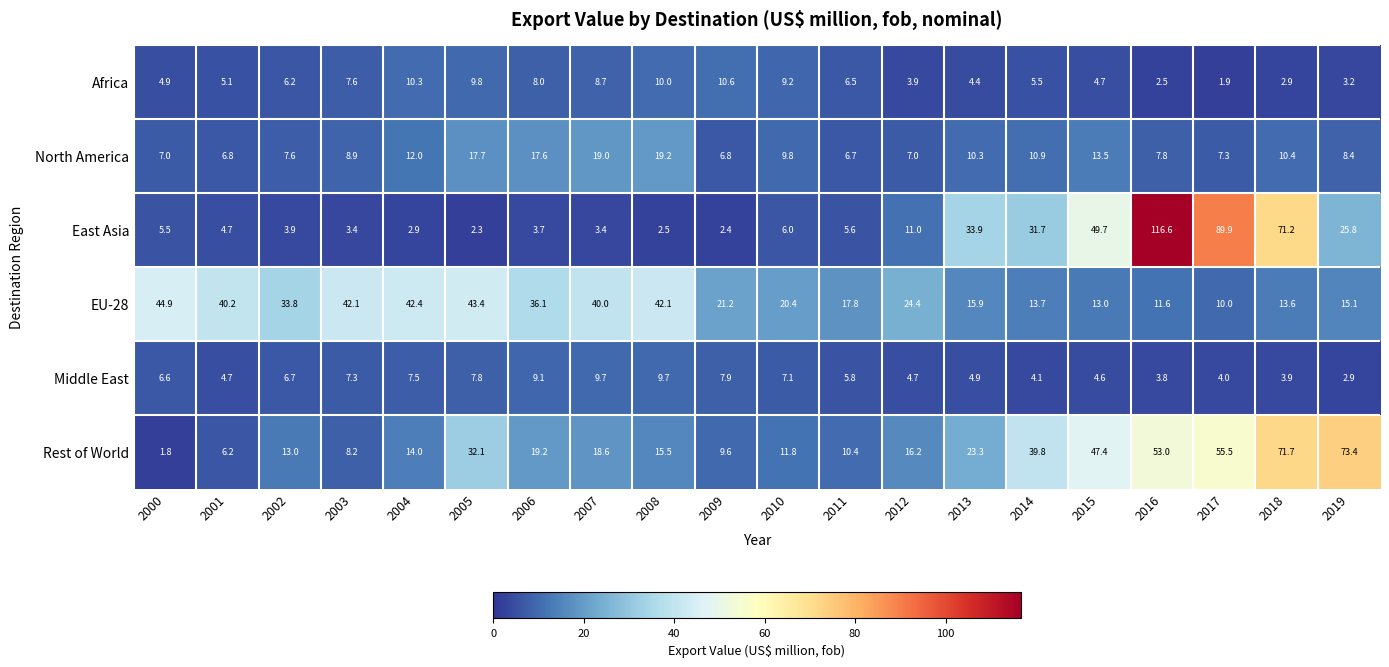

What is the difference between the highest and lowest values at 2019?

70.5